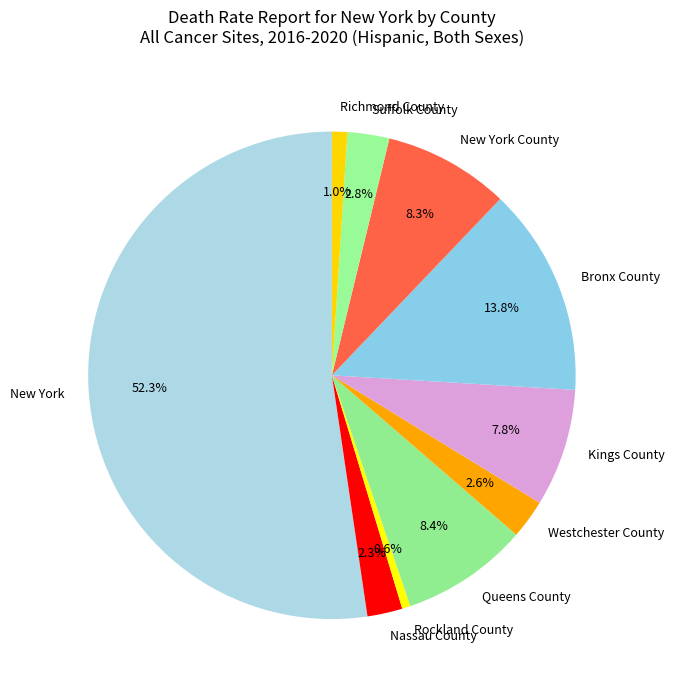

Does any single category account for the majority?

Yes